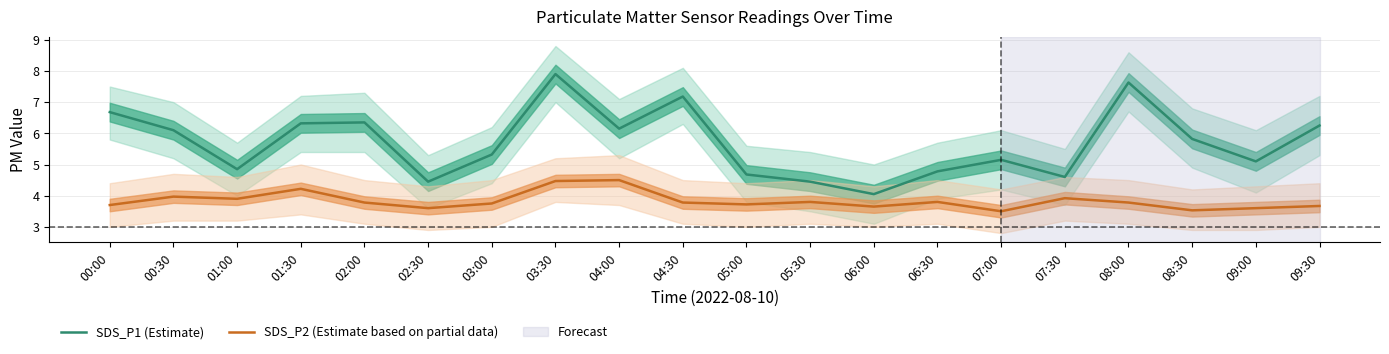

What is the smallest value displayed?

3.5